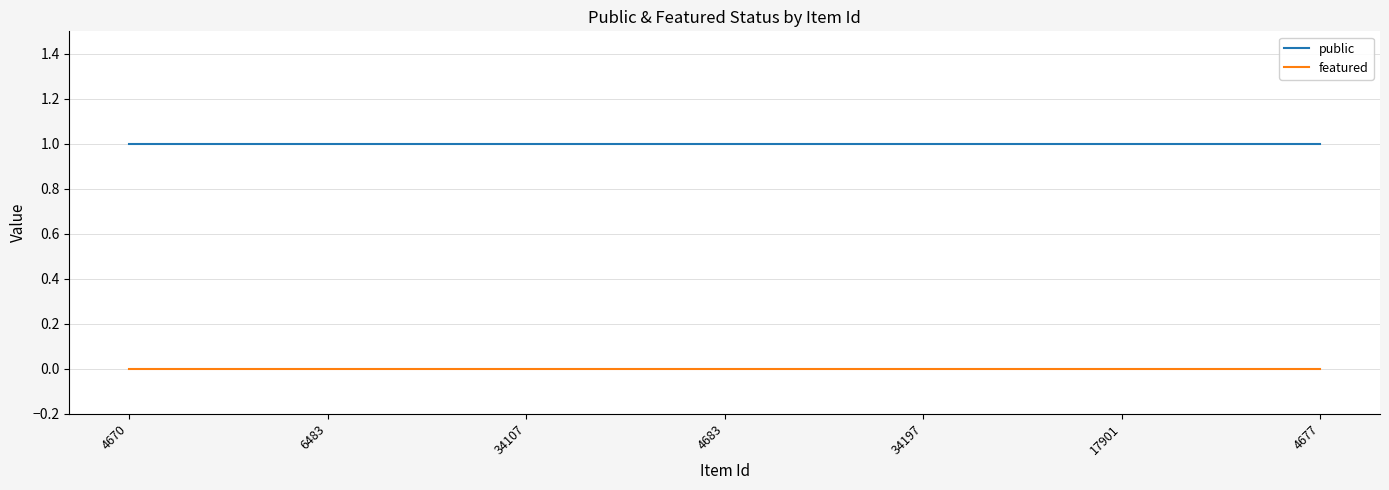

The value of featured at 4683 is 0. True or false?

True